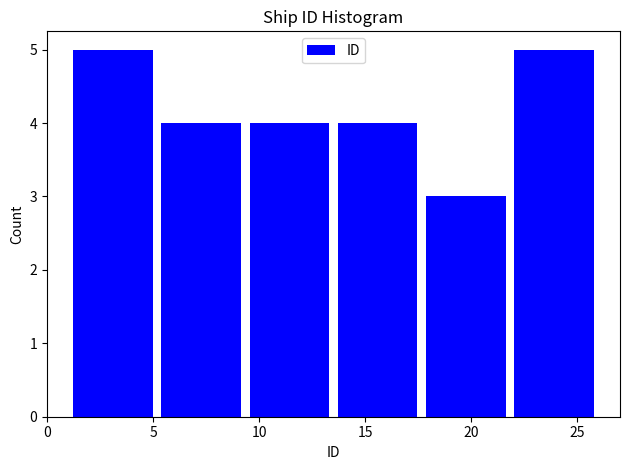

What is the height of the bar covering 9.5 to 13.5 on the x-axis? Neither the bar edges nor the heights are printed on the chart, so give them approximately, as read against the axes.

4